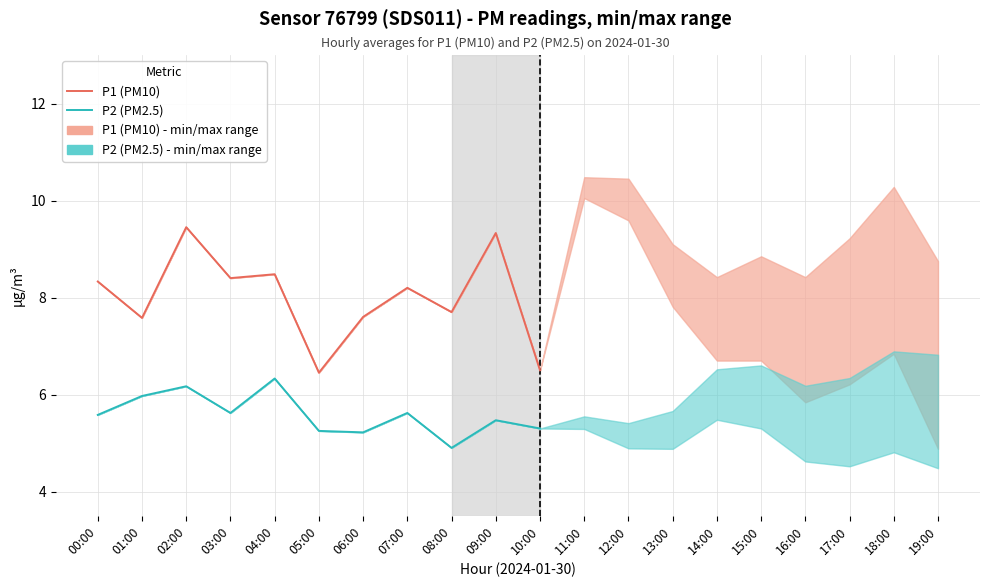

Reading right to left, list all the values displayed in this chart.

P1 (PM10): 10:00=6.5	09:00=9.3	08:00=7.7	07:00=8.2	06:00=7.6	05:00=6.5	04:00=8.5	03:00=8.4	02:00=9.4	01:00=7.6	00:00=8.3
P2 (PM2.5): 10:00=5.3	09:00=5.5	08:00=4.9	07:00=5.6	06:00=5.2	05:00=5.2	04:00=6.3	03:00=5.6	02:00=6.2	01:00=6.0	00:00=5.6